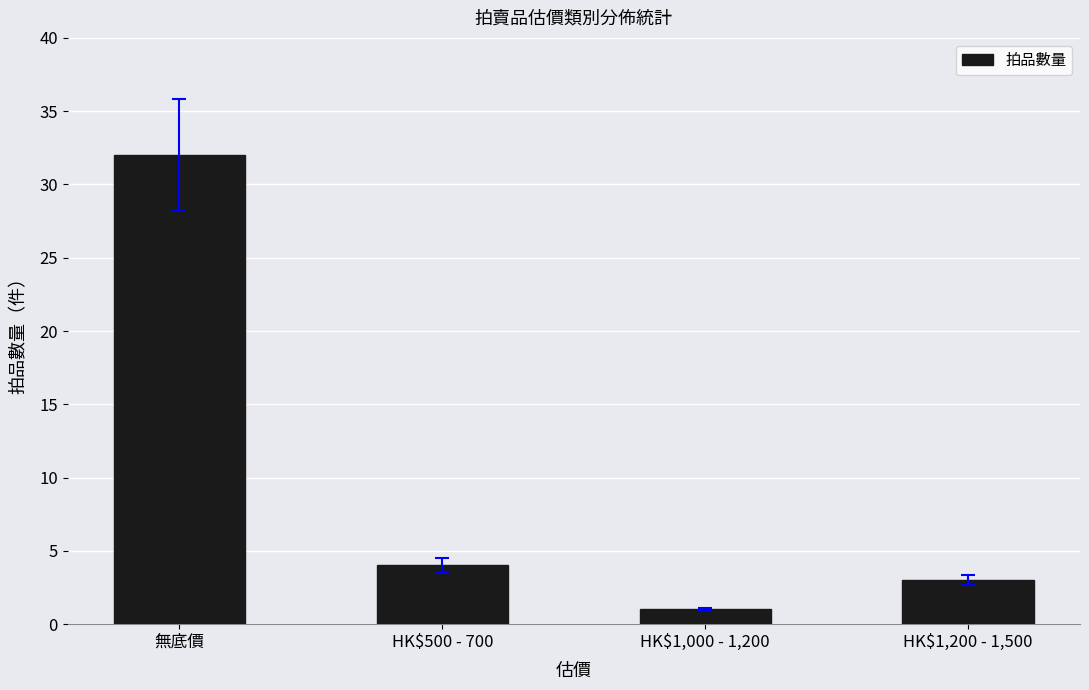

What is the difference between the values at HK$500 - 700 and HK$1,000 - 1,200?

3